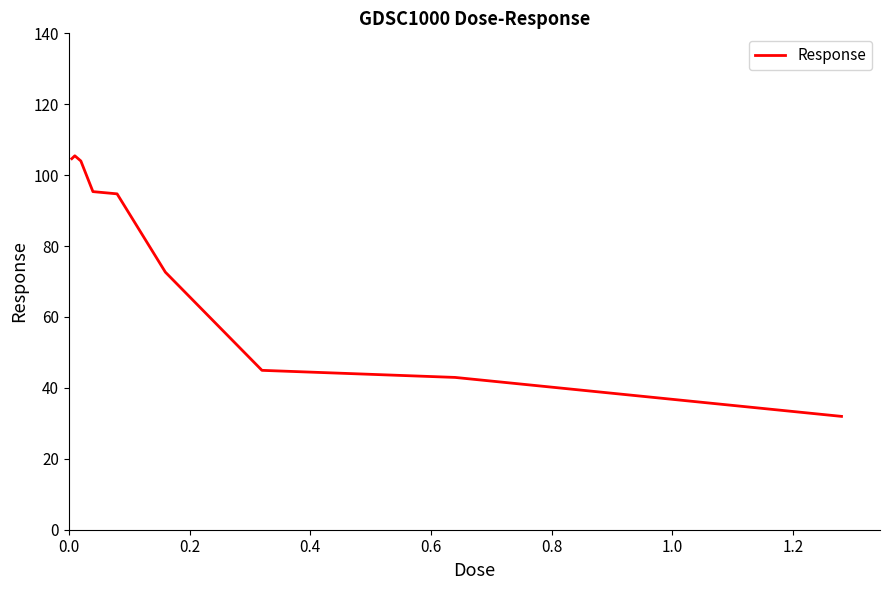

What is the minimum value shown in the chart?

32.0